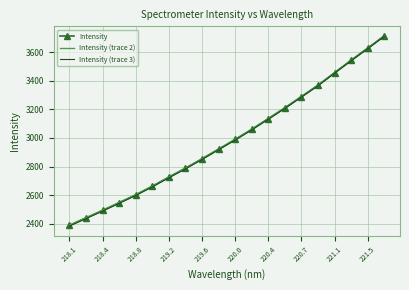

After their last crossing, which series has the higher values: Intensity (trace 2) or Intensity?

Intensity